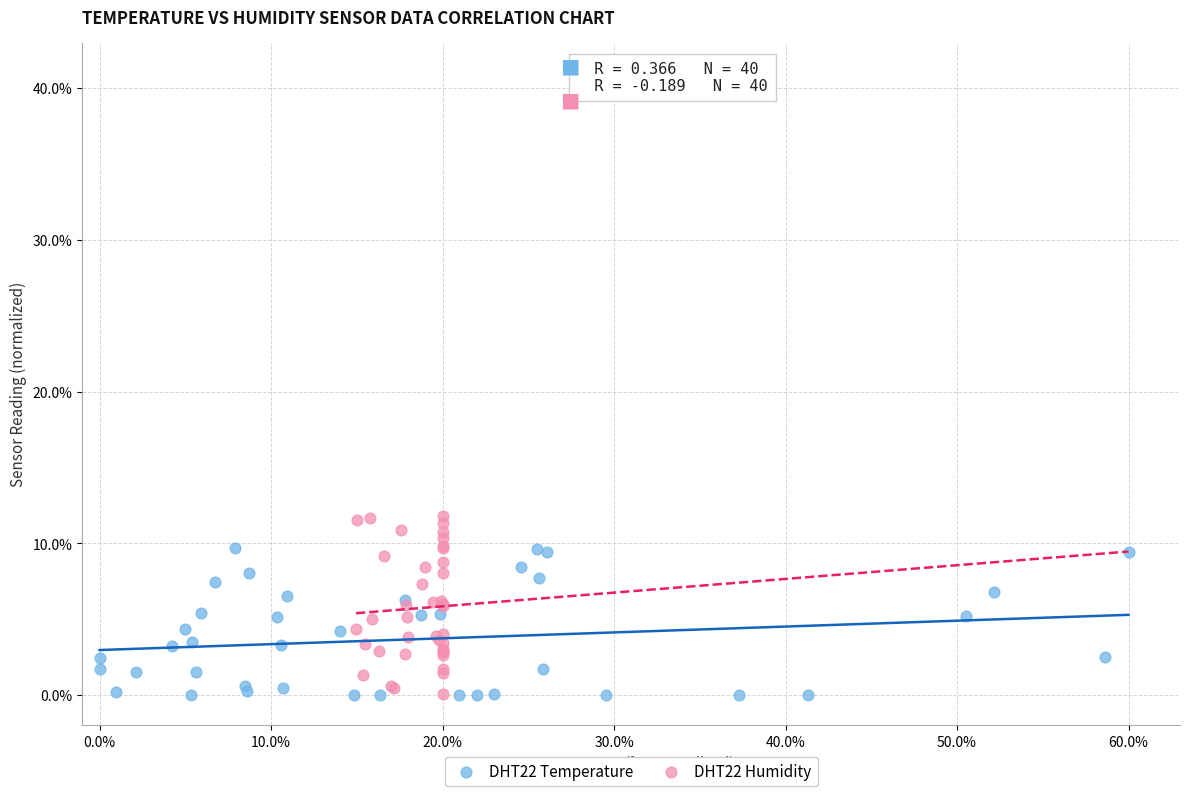

What are all the series names shown in the legend?

DHT22 Temperature, DHT22 Humidity